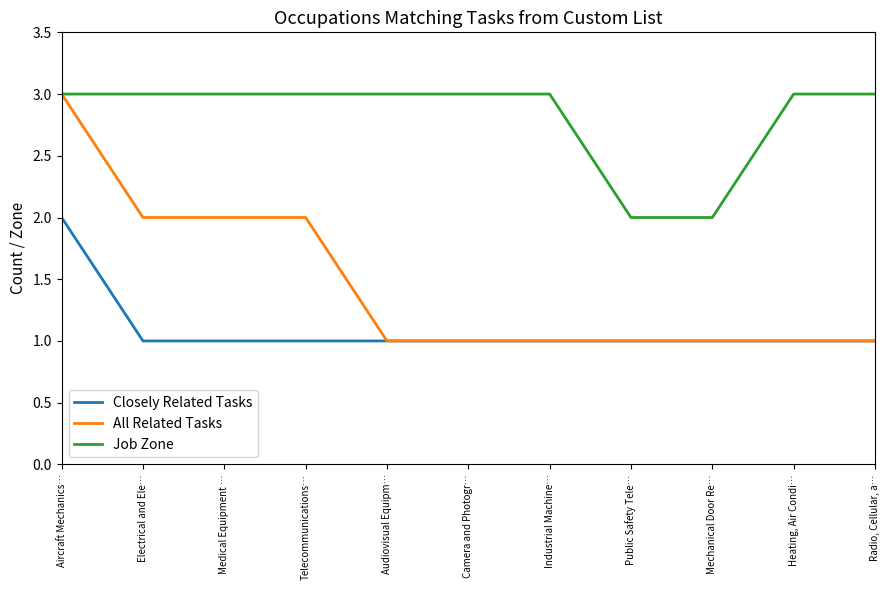

Rank the series by their average value, from lowest to highest.

Closely Related Tasks, All Related Tasks, Job Zone